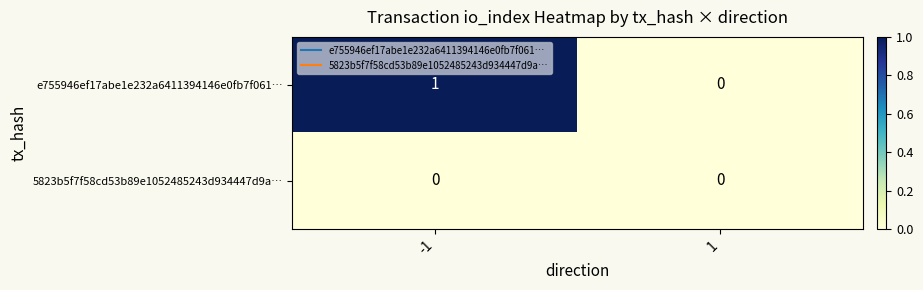

Is it true that e755946ef17abe1e232a6411394146e0fb7f061… equals 1 at -1?

True